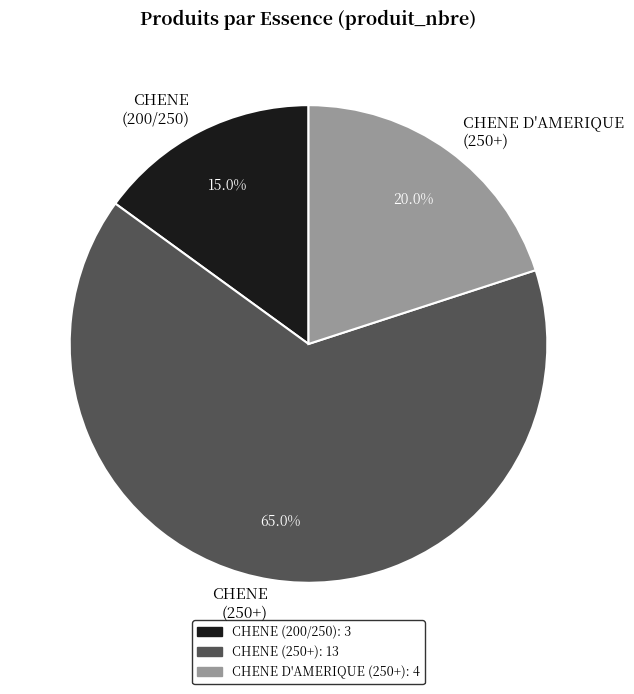

Rank the categories by value from lowest to highest.

CHENE (200/250), CHENE D'AMERIQUE (250+), CHENE (250+)